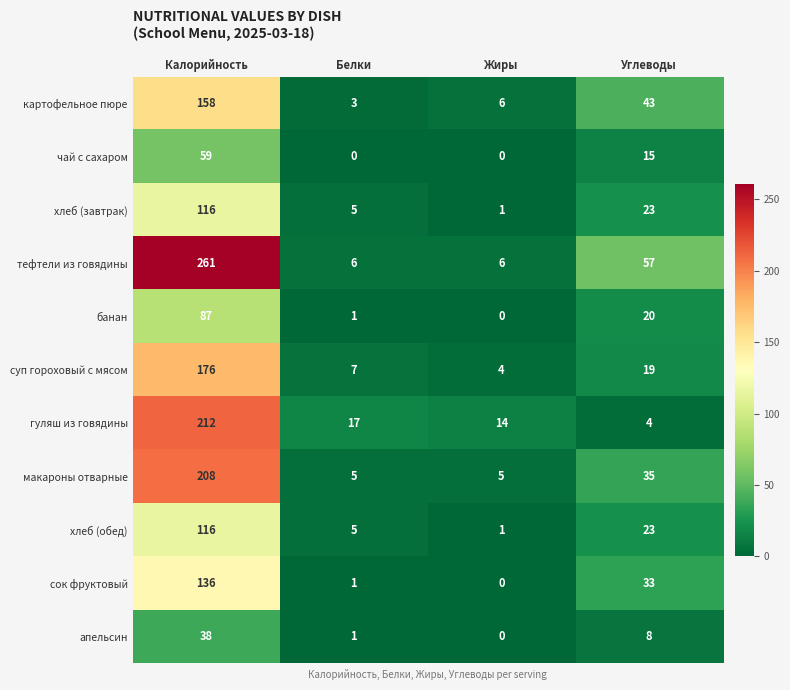

At which category is the sum across all series the highest?

Калорийность